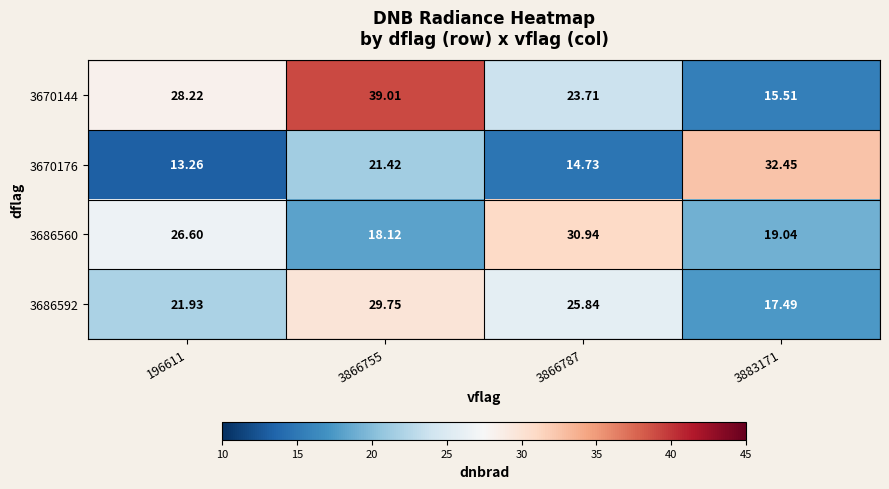

Reading right to left, extract all data points from this chart.

3670144: 3883171=15.5	3866787=23.7	3866755=39.0	196611=28.2
3670176: 3883171=32.5	3866787=14.7	3866755=21.4	196611=13.3
3686560: 3883171=19.0	3866787=30.9	3866755=18.1	196611=26.6
3686592: 3883171=17.5	3866787=25.8	3866755=29.8	196611=21.9